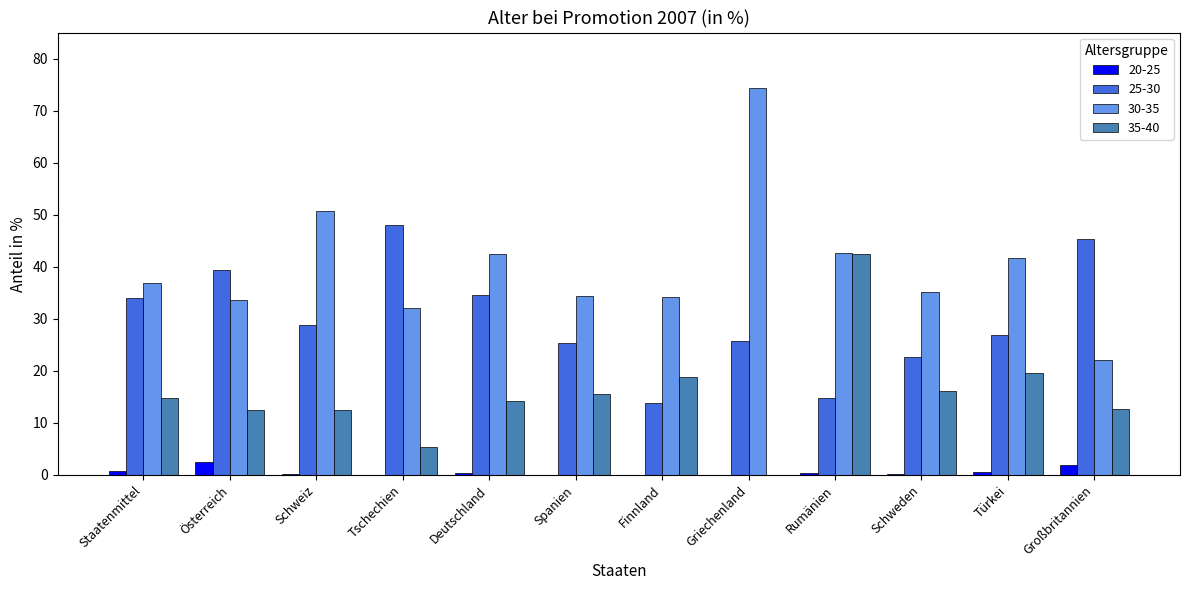

How many categories are shown in the chart?

12